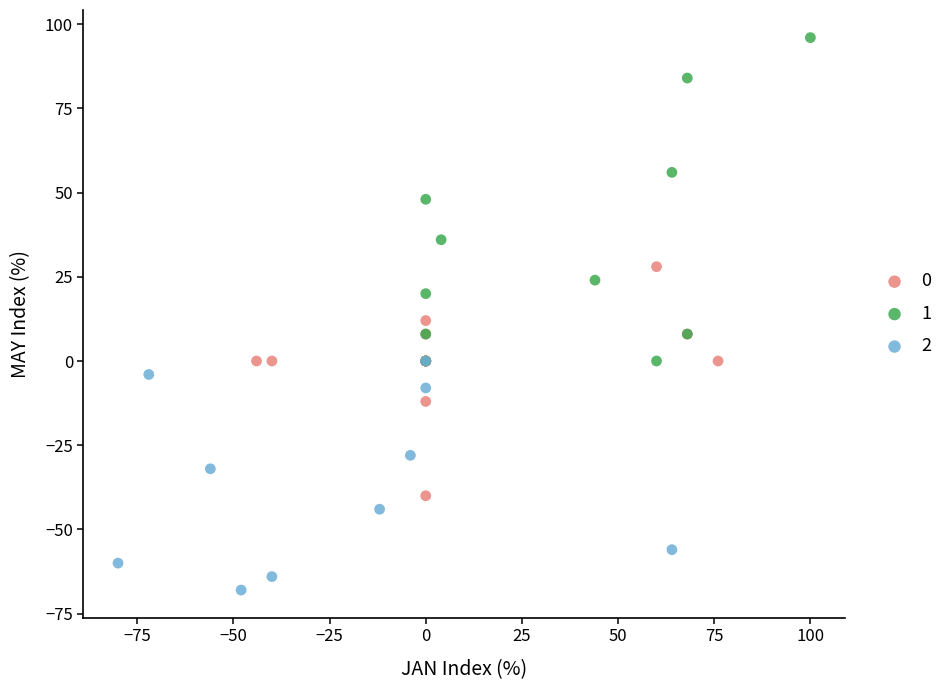

Which series has the widest spread of Y values?

1